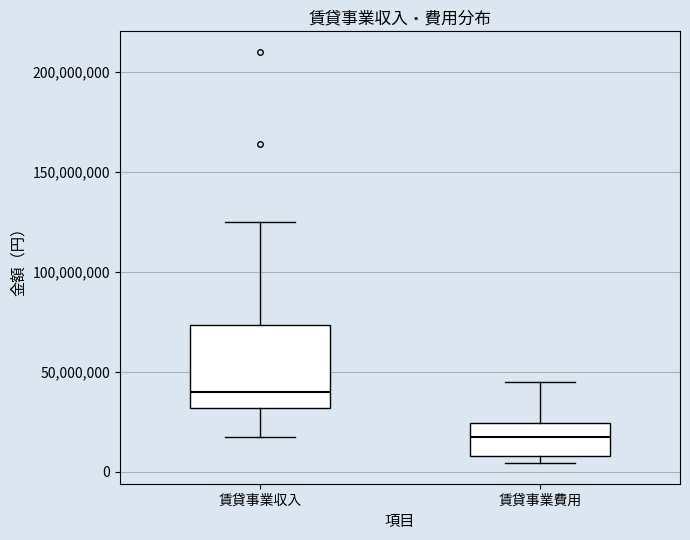

Where does the median line of the box for 賃貸事業収入 sit on the y-axis? The values are not printed on the chart, so give them approximately, as read against the axis.

40000000